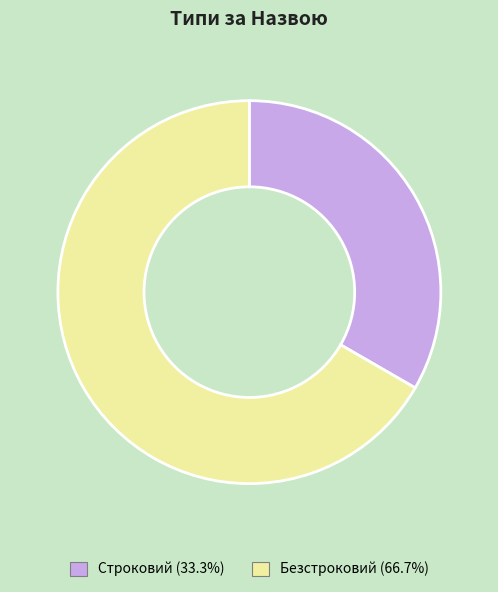

Rank the categories by value from highest to lowest.

Безстроковий, Строковий